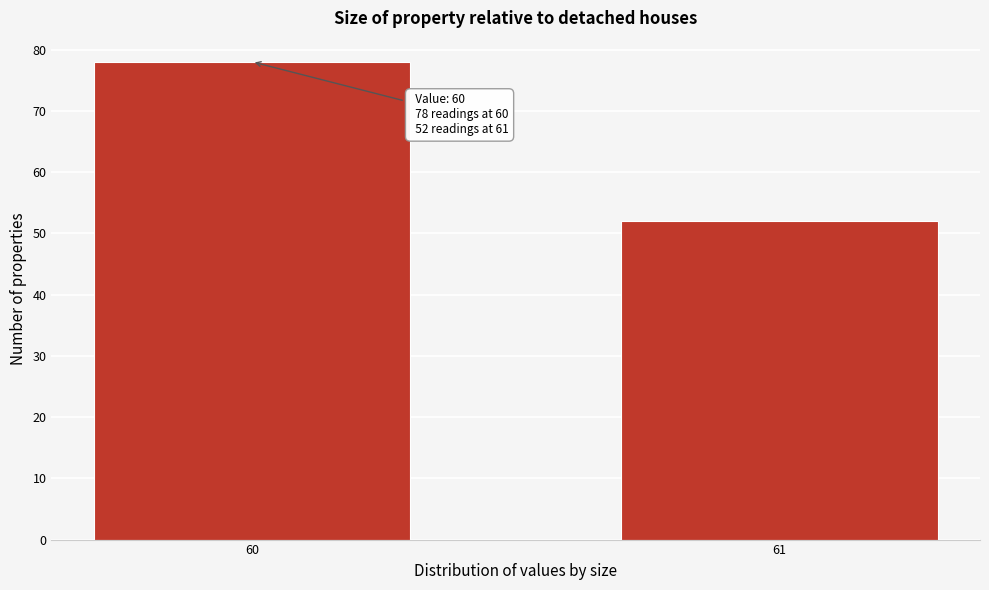

Reading right to left, extract all data points from this chart.

61=52	60=78